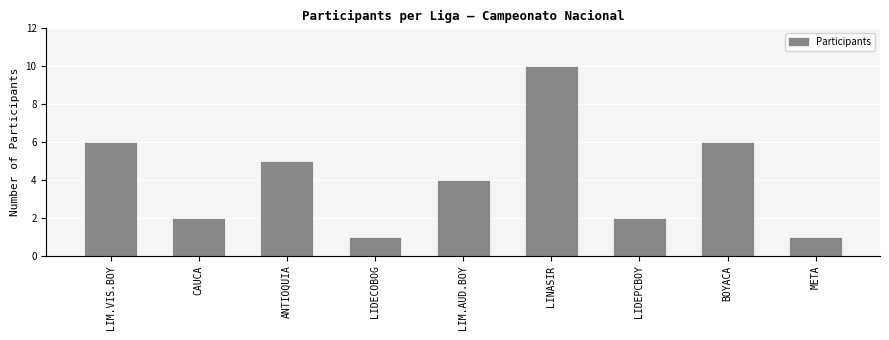

Is it true that the value at CAUCA is 2?

True